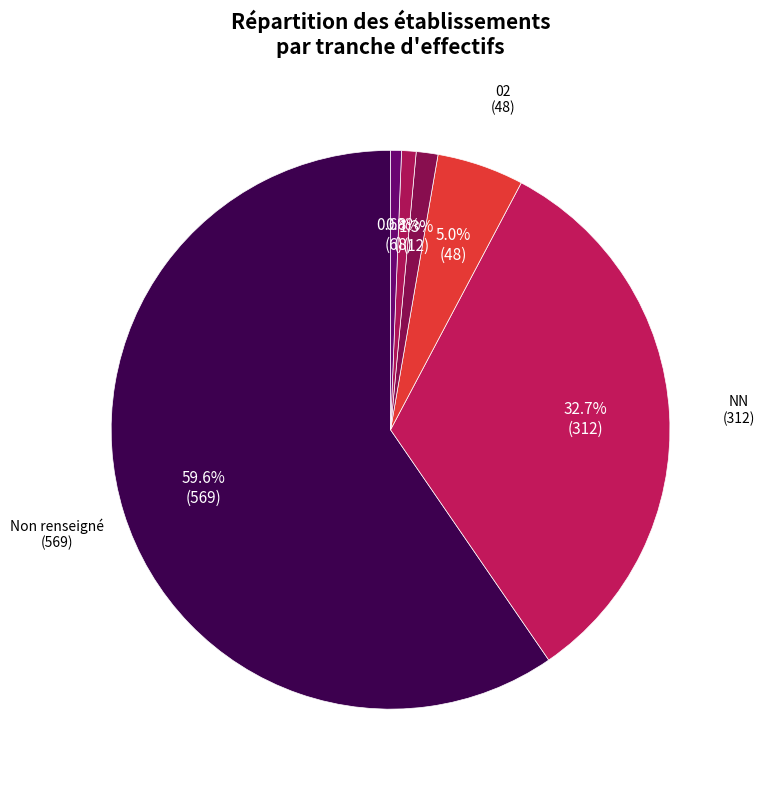

Which slice is the smallest?

11